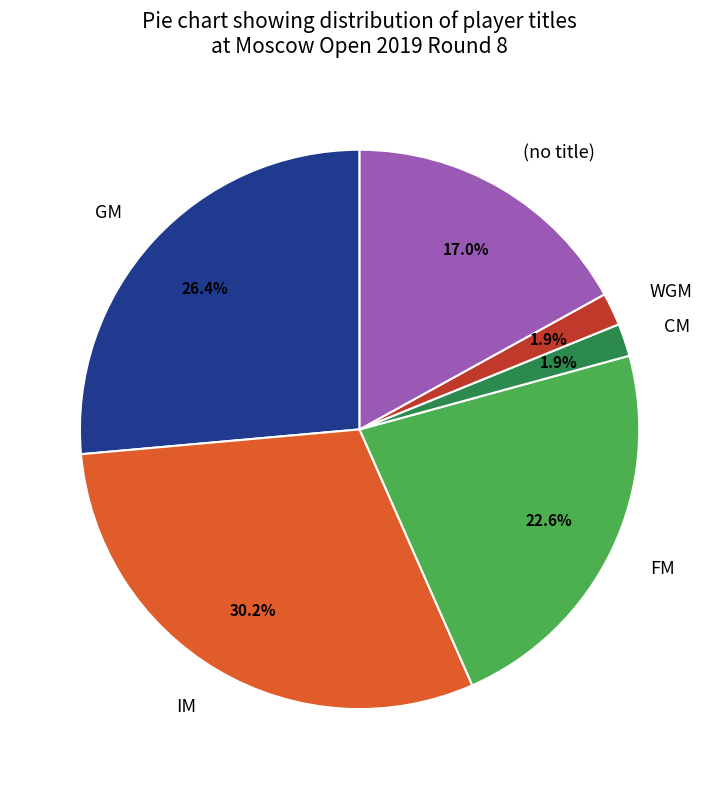

Count the number of slices in the pie.

6